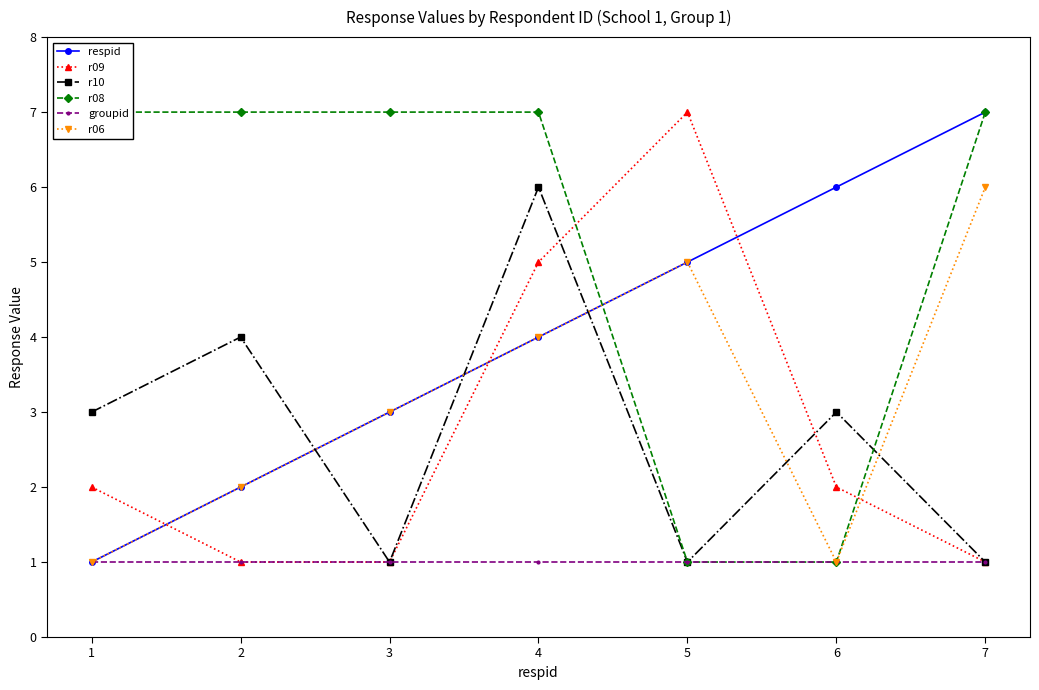

What is the greatest value displayed?

7